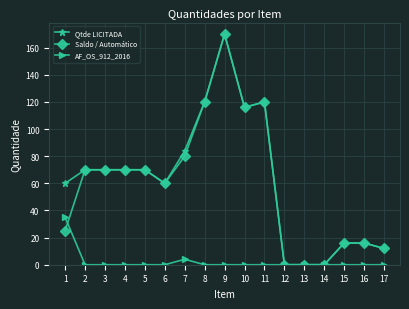

The value of AF_OS_912_2016 at 16 is 0. True or false?

True